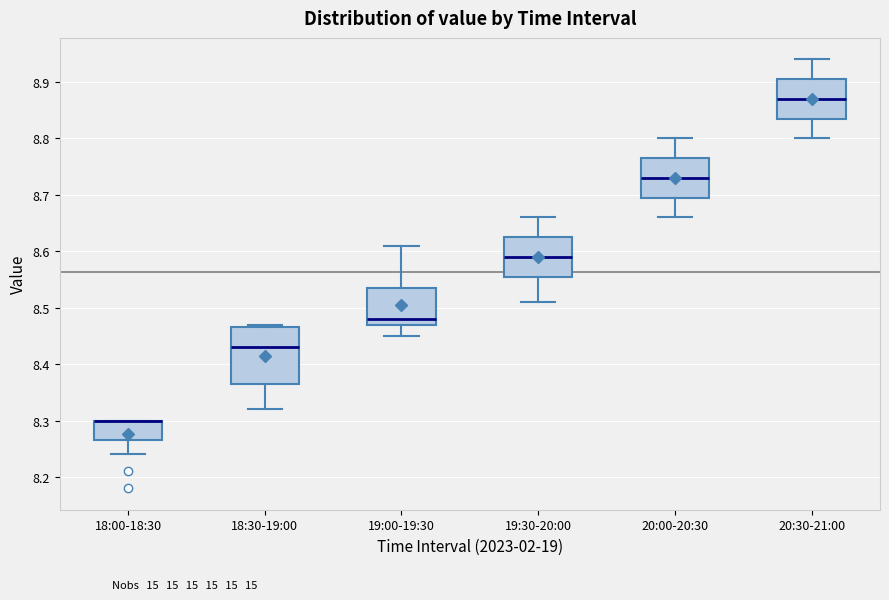

Reading left to right, read every box against the y-axis: the position of its median line, the range the box covers, and the ends of its whiskers. The values are not printed on the chart, so give them approximately, as read against the axis.

18:00-18:30: median 8.30 (drawn on the box's upper edge), box 8.27 to 8.30, whiskers 8.24 to 8.30
18:30-19:00: median 8.43, box 8.37 to 8.47, whiskers 8.32 to 8.47 (just above the box's upper edge)
19:00-19:30: median 8.48, box 8.47 to 8.54, whiskers 8.45 to 8.61
19:30-20:00: median 8.59, box 8.56 to 8.63, whiskers 8.51 to 8.66
20:00-20:30: median 8.73, box 8.70 to 8.77, whiskers 8.66 to 8.80
20:30-21:00: median 8.87, box 8.84 to 8.91, whiskers 8.80 to 8.94